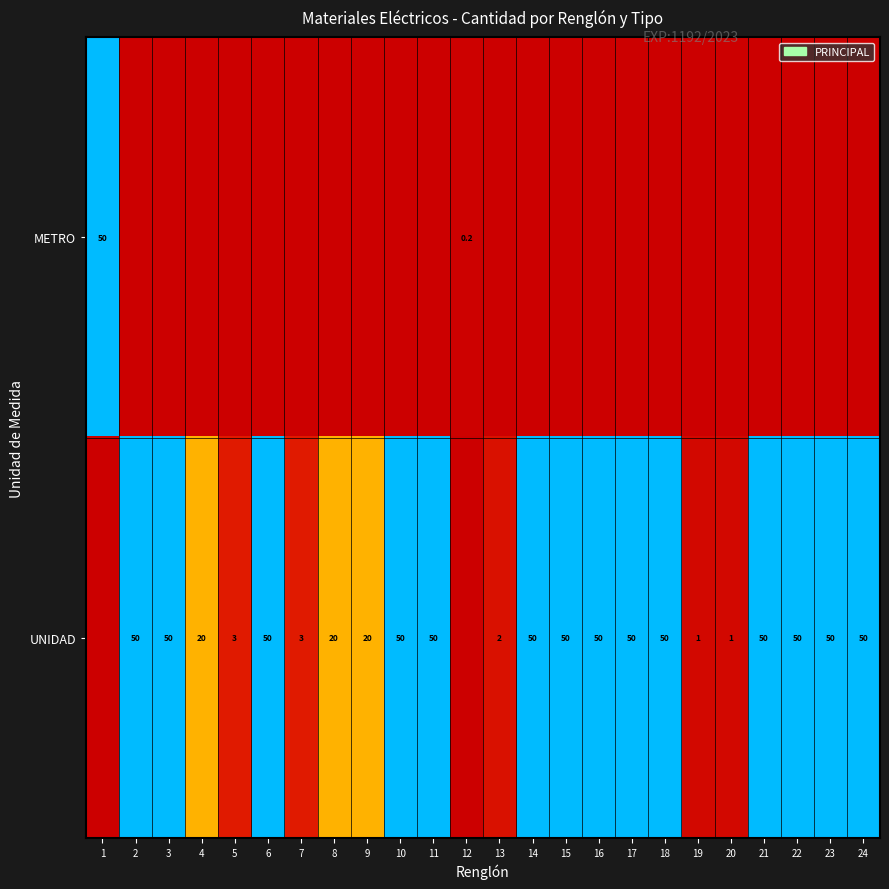

The value of UNIDAD at 17 is 30.4. True or false?

False